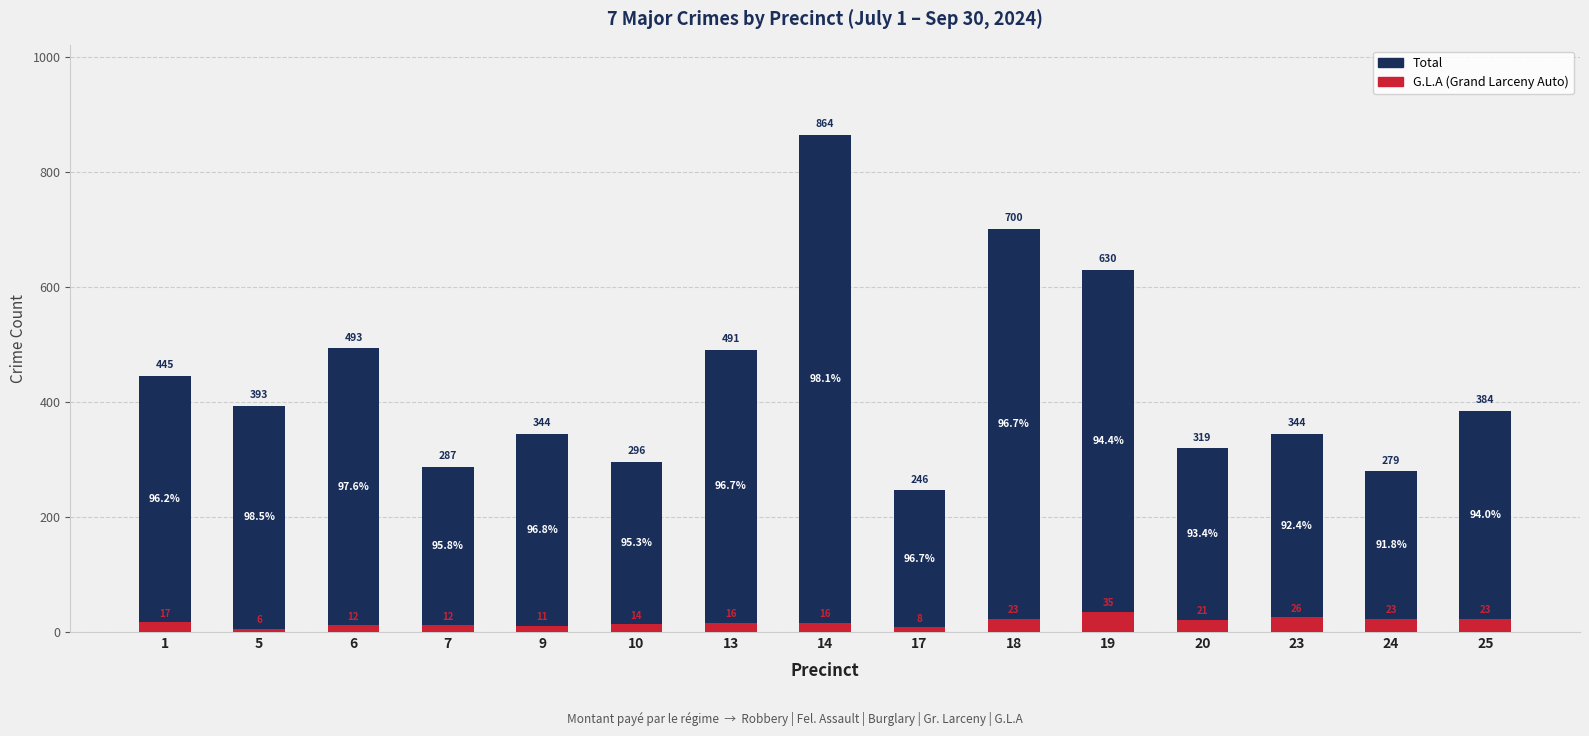

List the series in order of their peak value, highest first.

Total, G.L.A